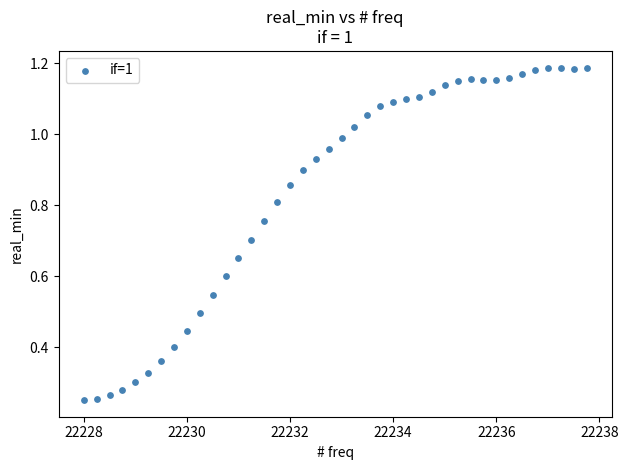

What is the range of X values (max minus min)?

9.8